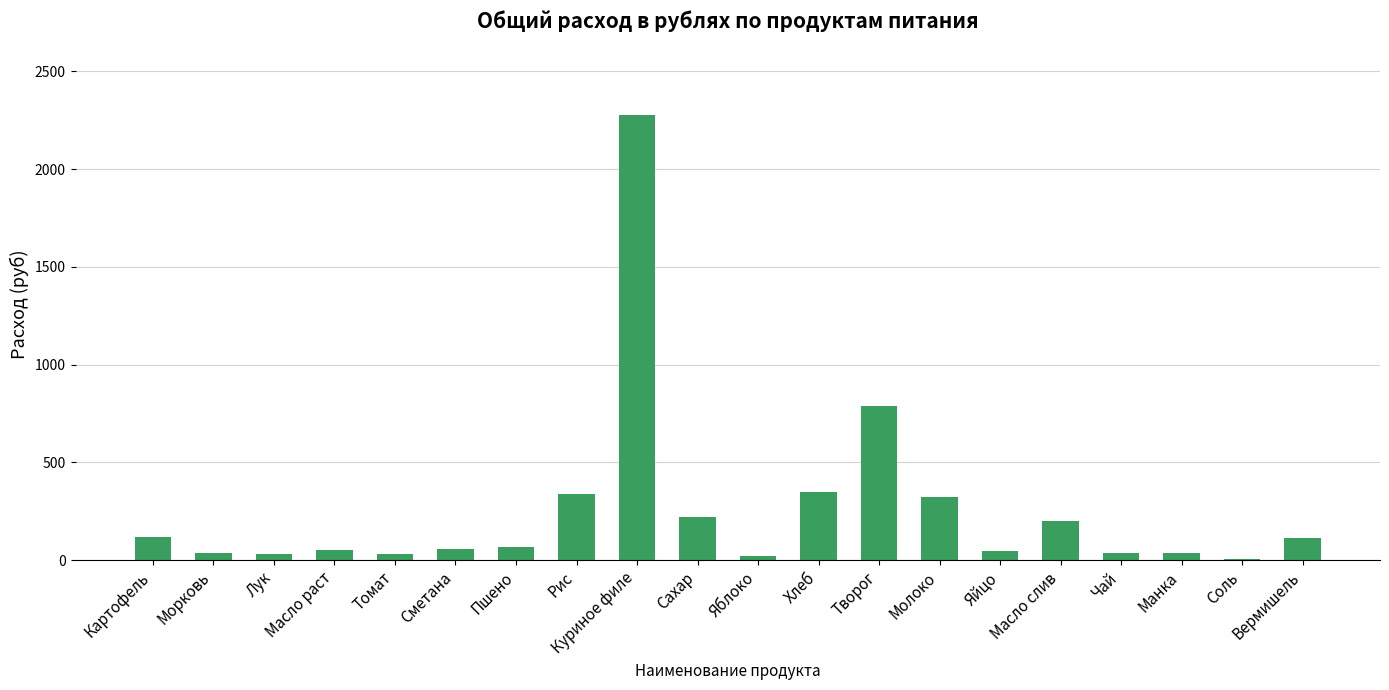

What is the sum of all values?

5152.5